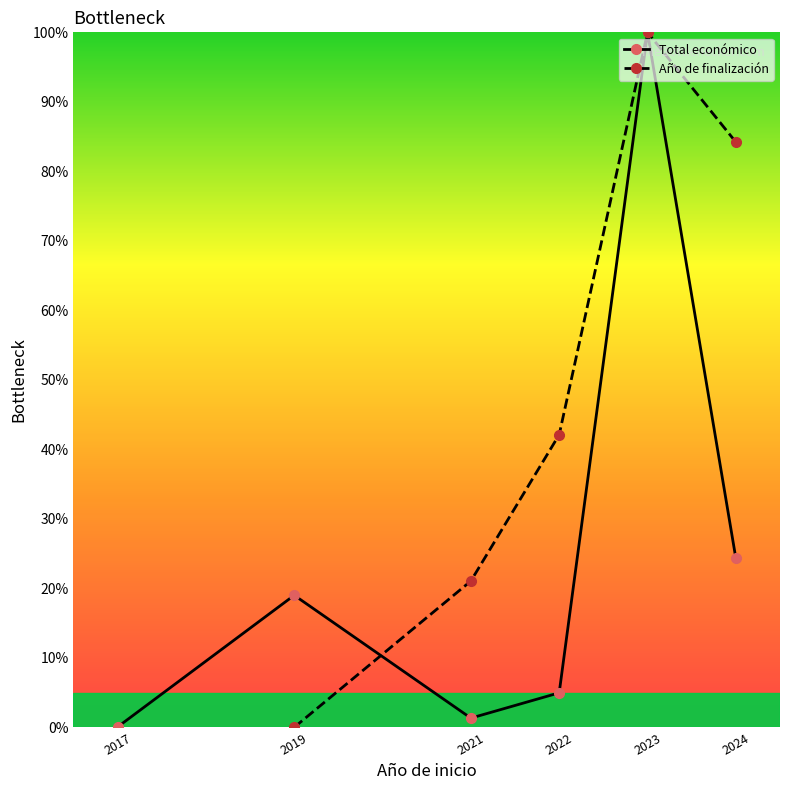

What is the difference between the second highest and minimum values in the Total económico series?

24.3